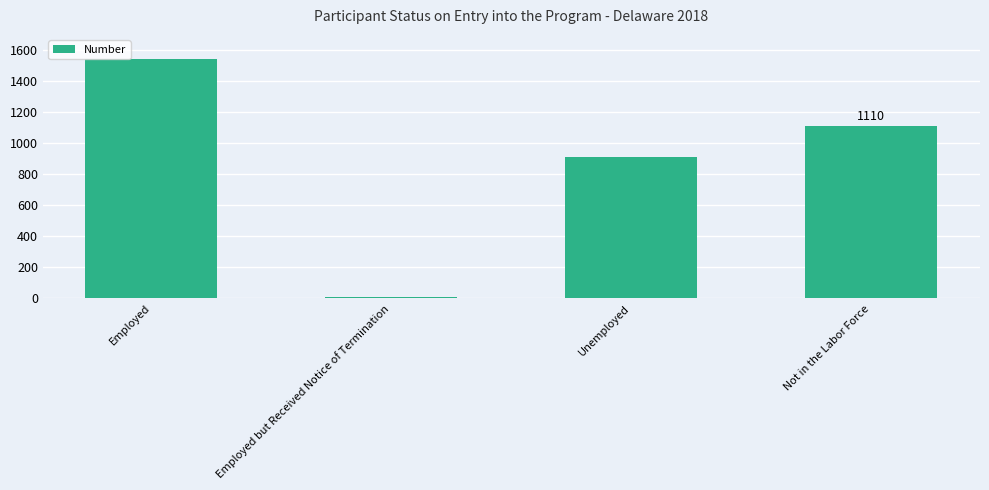

Which has a higher value, Employed but Received Notice of Termination or Not in the Labor Force?

Not in the Labor Force